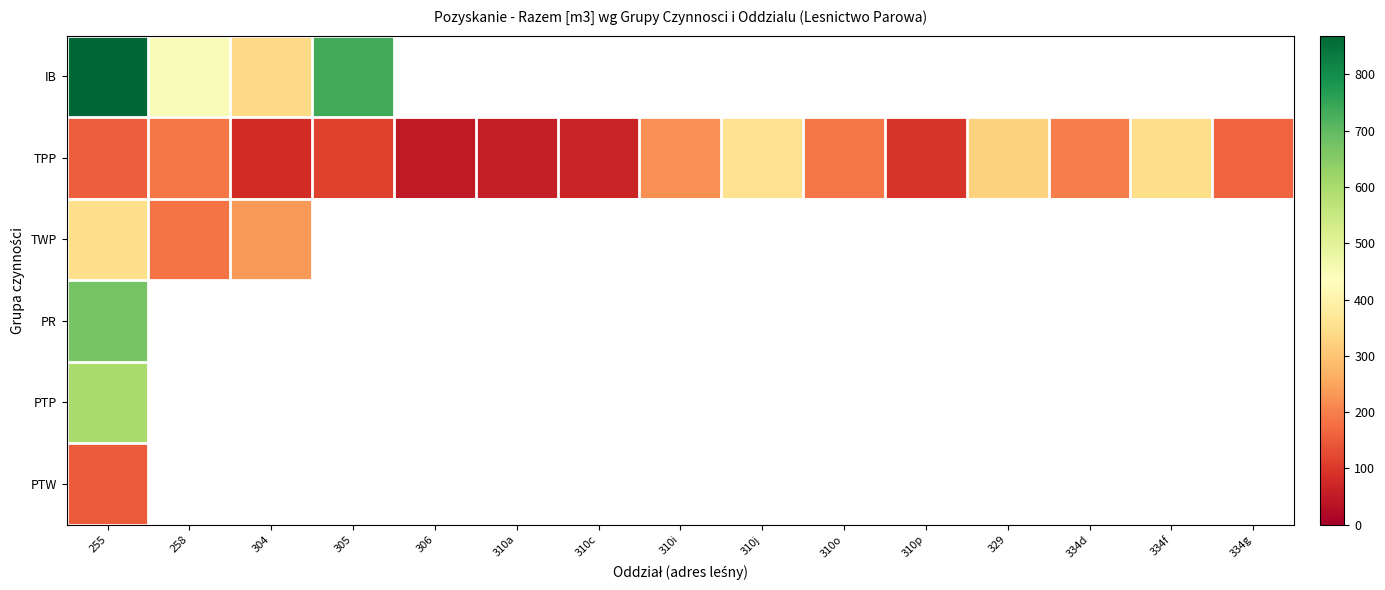

How many values in PTW are above zero?

1